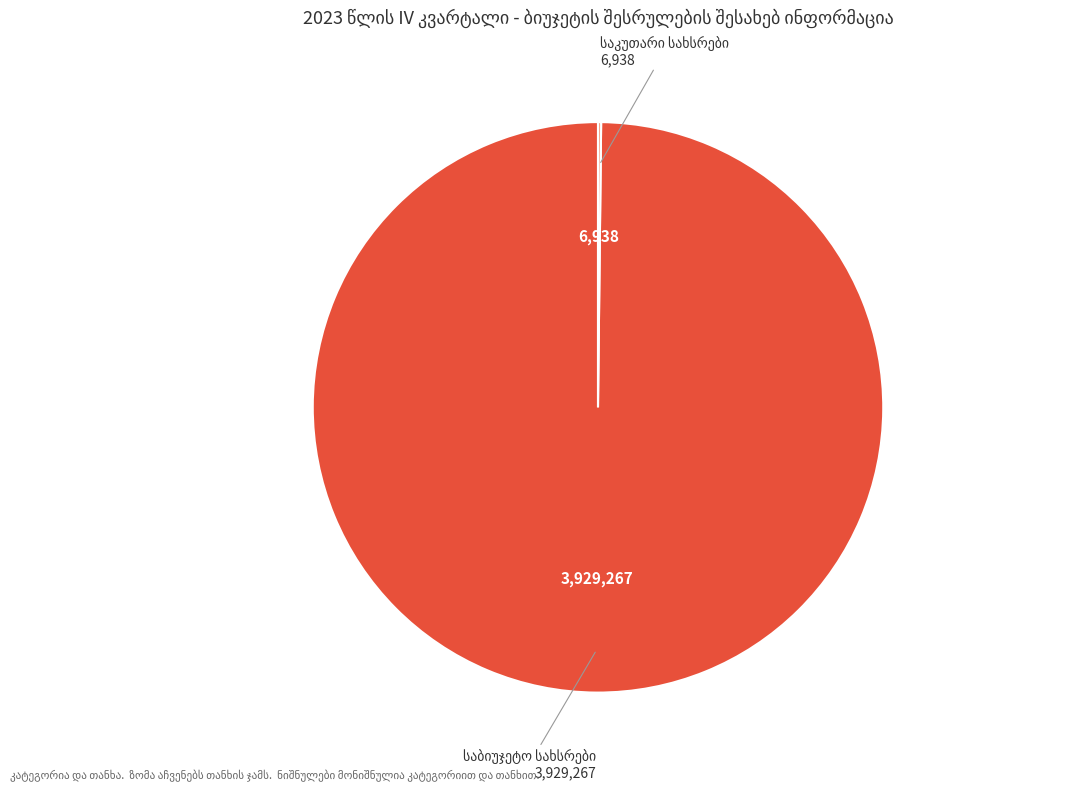

Is there any slice that represents more than half of the pie?

Yes